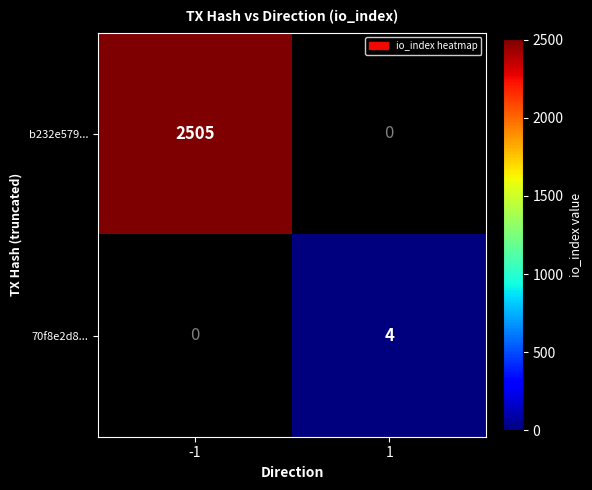

The b232e579... series shows 1021 at -1. True or false?

False